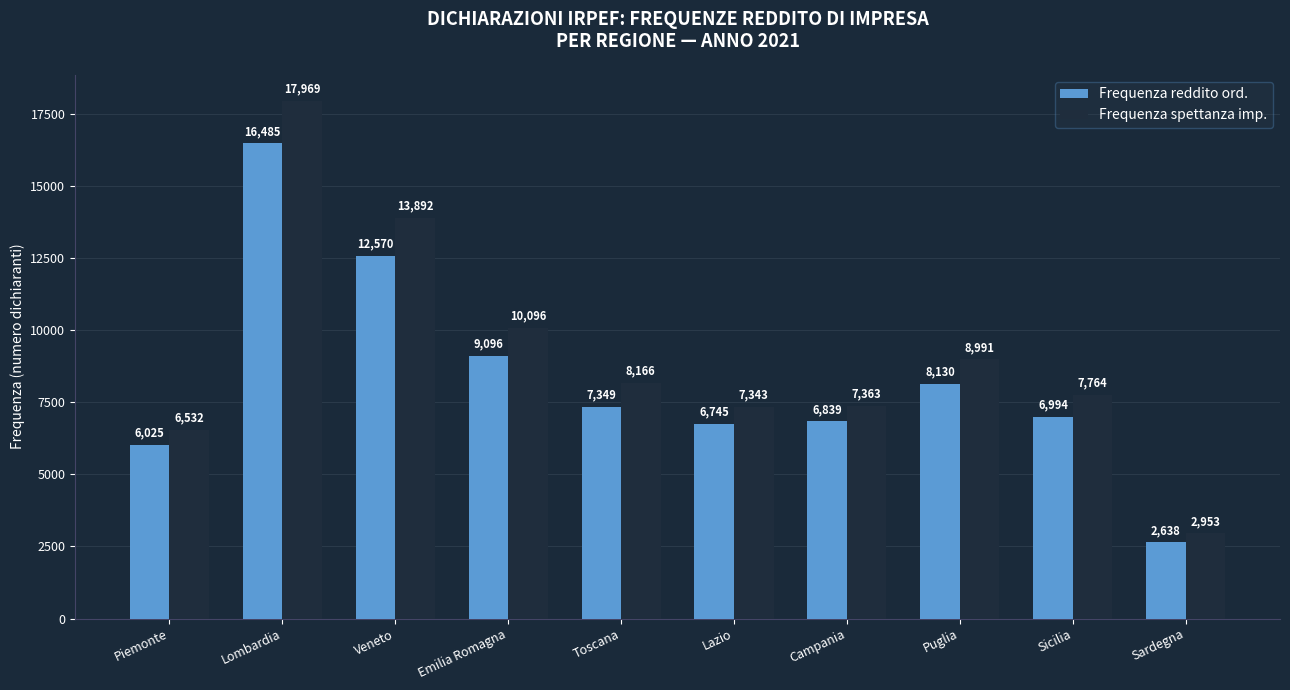

What is the value of the Frequenza reddito ord. bar at the 10th from the left?

2638